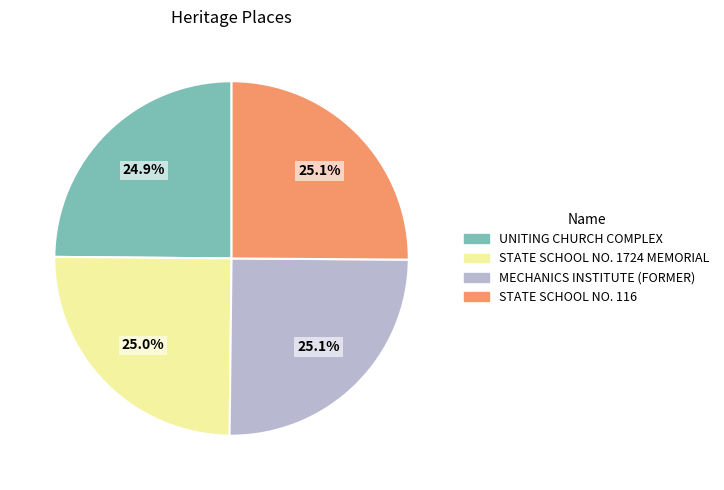

Combined, do MECHANICS INSTITUTE (FORMER) and STATE SCHOOL NO. 1724 MEMORIAL account for over 50%?

Yes